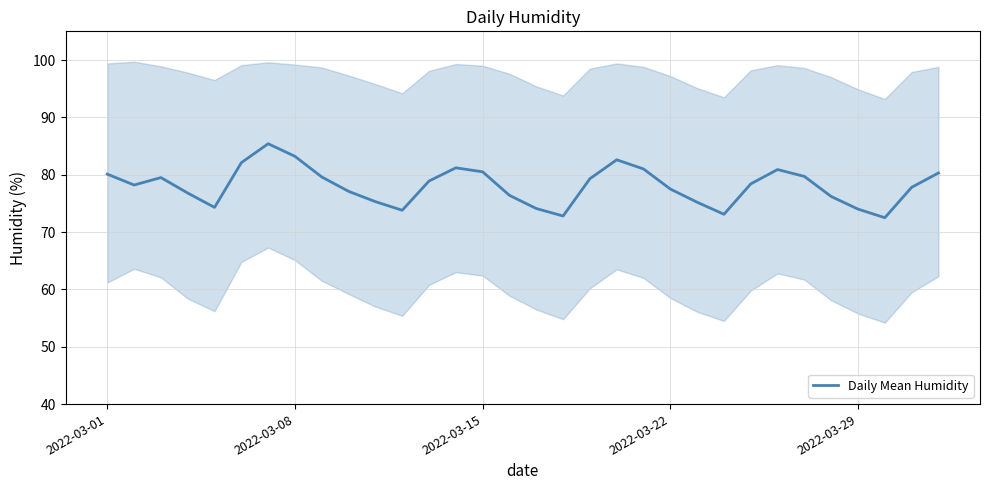

What is the minimum value for Daily Mean Humidity?

72.5